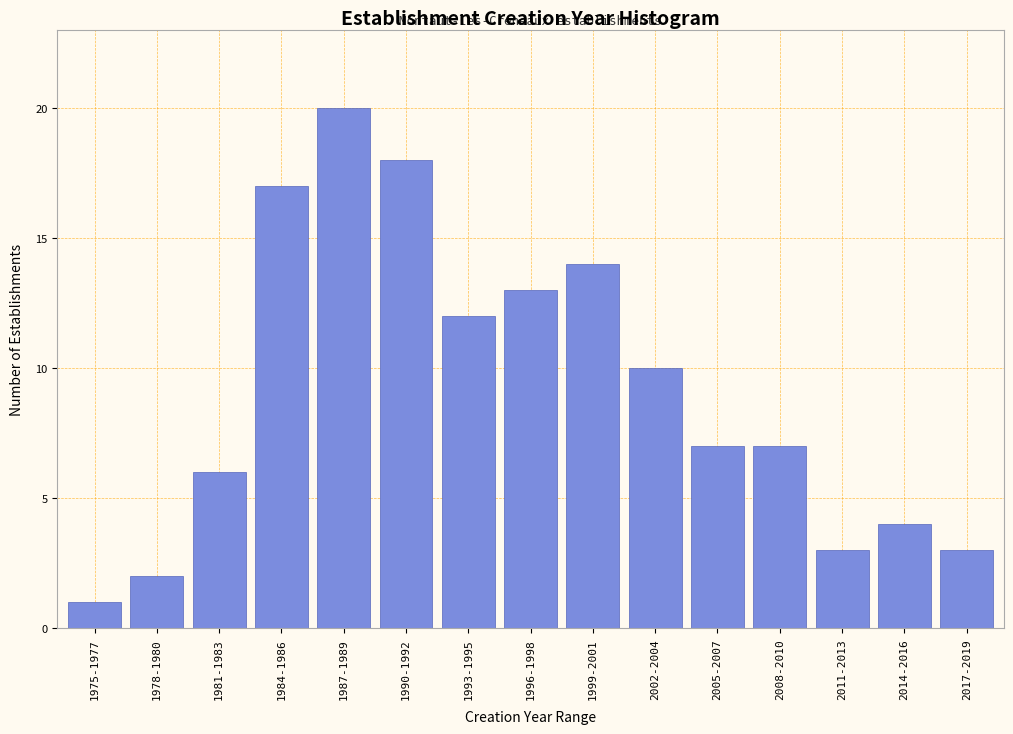

Reading right to left, extract all data points from this chart.

2017-2019=3	2014-2016=4	2011-2013=3	2008-2010=7	2005-2007=7	2002-2004=10	1999-2001=14	1996-1998=13	1993-1995=12	1990-1992=18	1987-1989=20	1984-1986=17	1981-1983=6	1978-1980=2	1975-1977=1